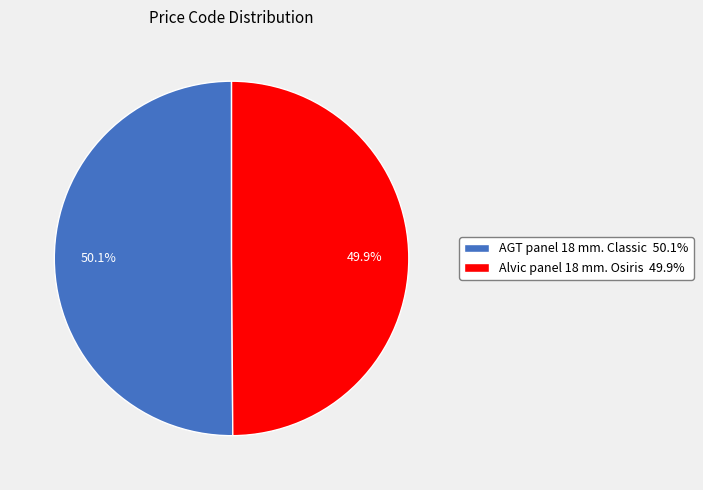

The AGT panel 18 mm. Classic slice represents 50% of the pie. True or false?

True